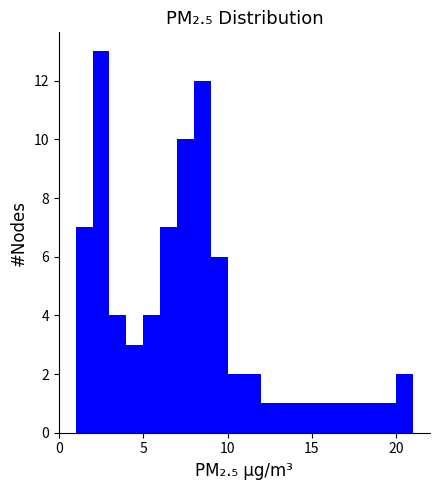

Read against the x-axis, roughly where is the centre of the tallest bar?

2.5